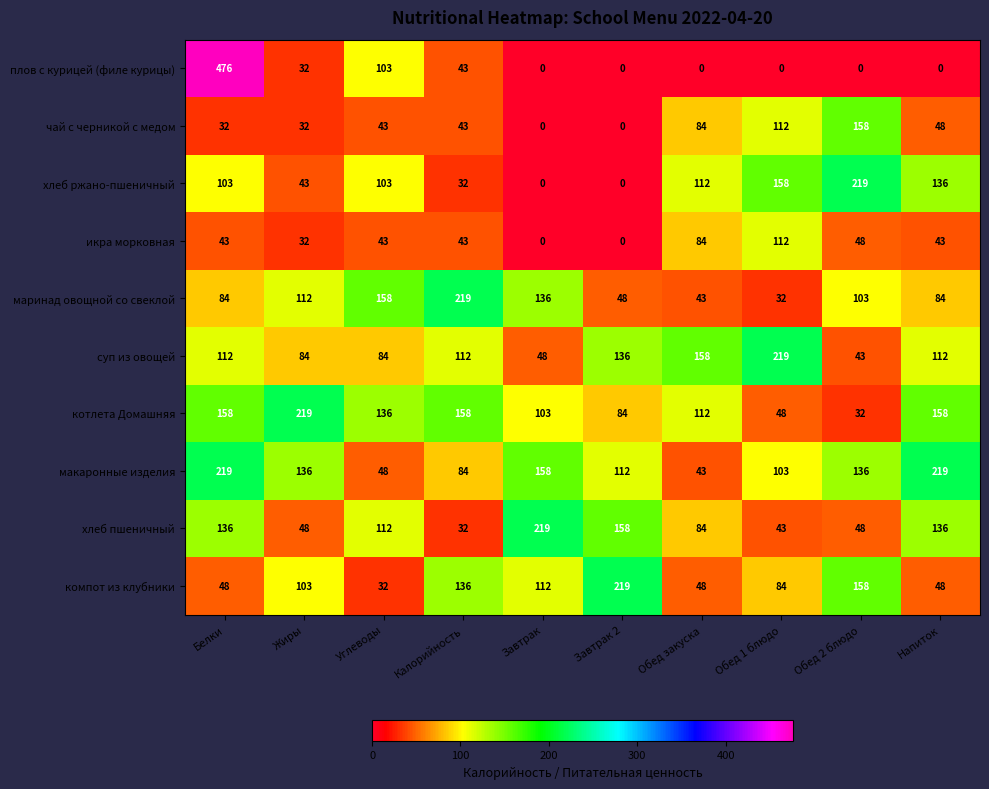

Read the котлета Домашняя value at Жиры, to the nearest 50.

200